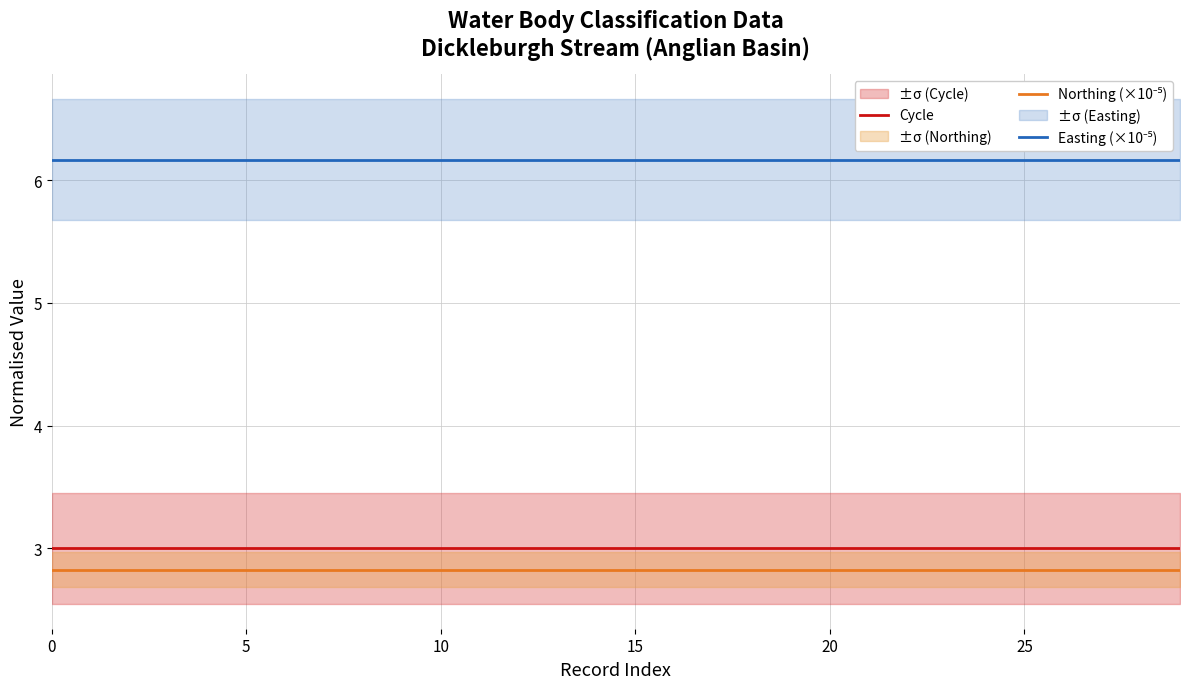

What is the approximate value of Easting (×10⁻⁵) at 15?

6.2